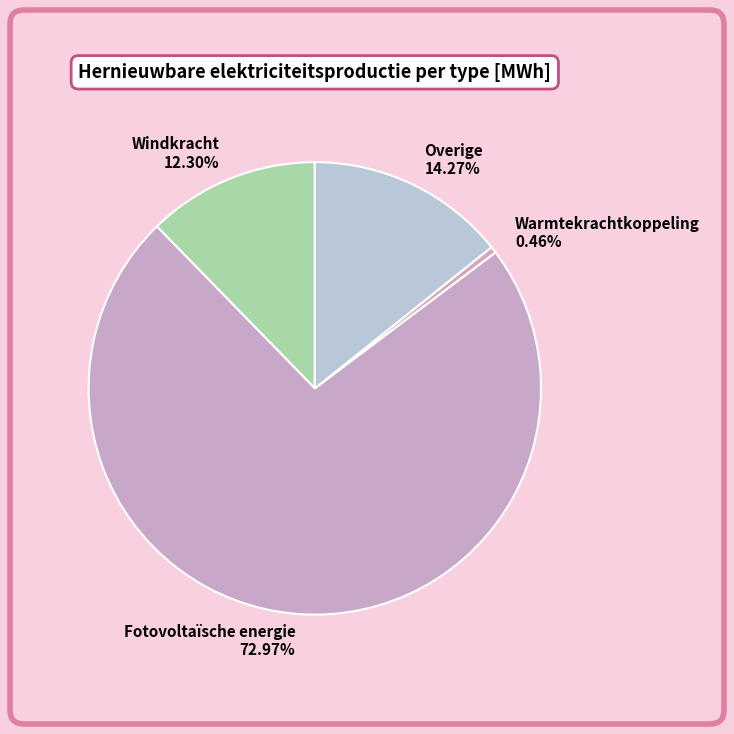

Is it true that Windkracht is 26% of the pie?

False